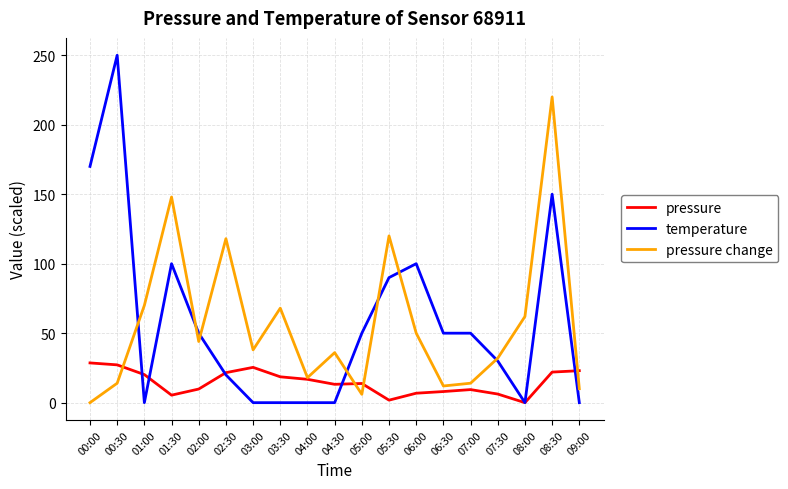

What is the highest value of the temperature series?

250.0